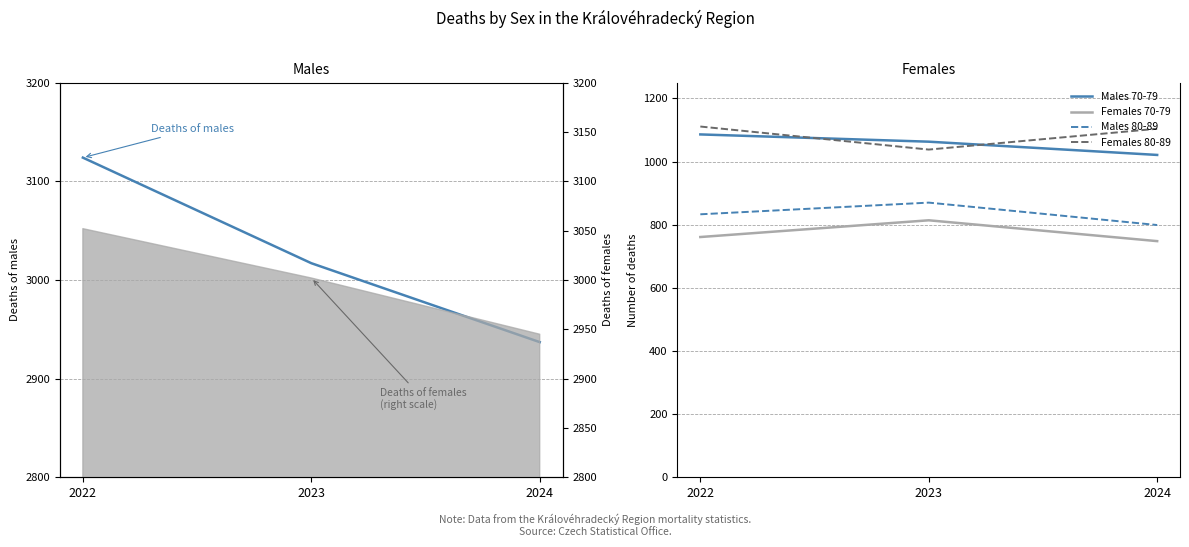

Is the value of Deaths of males at 2024 greater than the value of Males 80-89 at 2024?

Yes